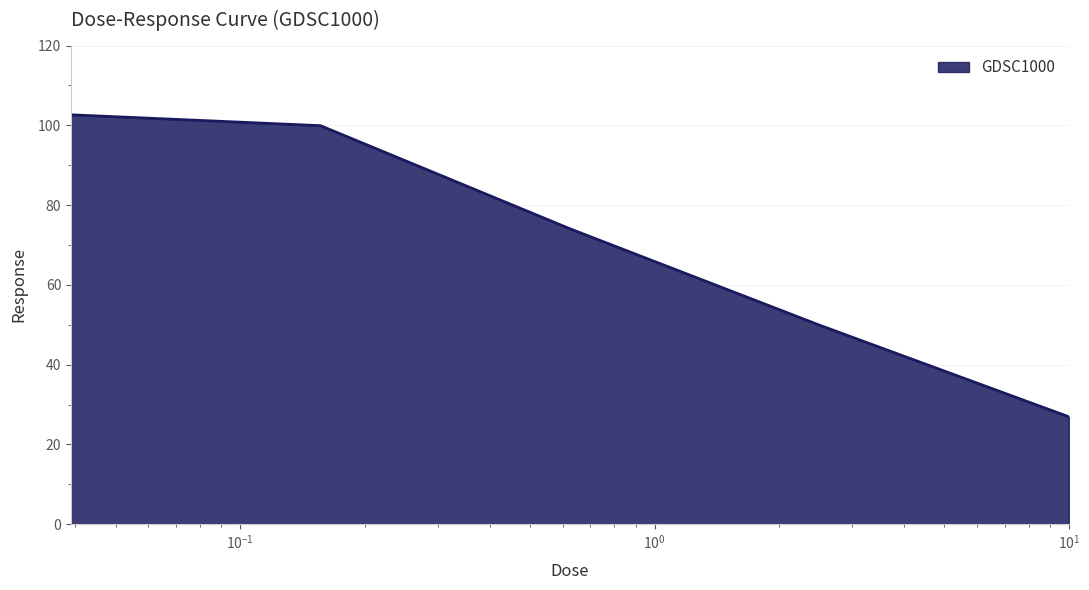

What is the greatest value displayed?

102.7